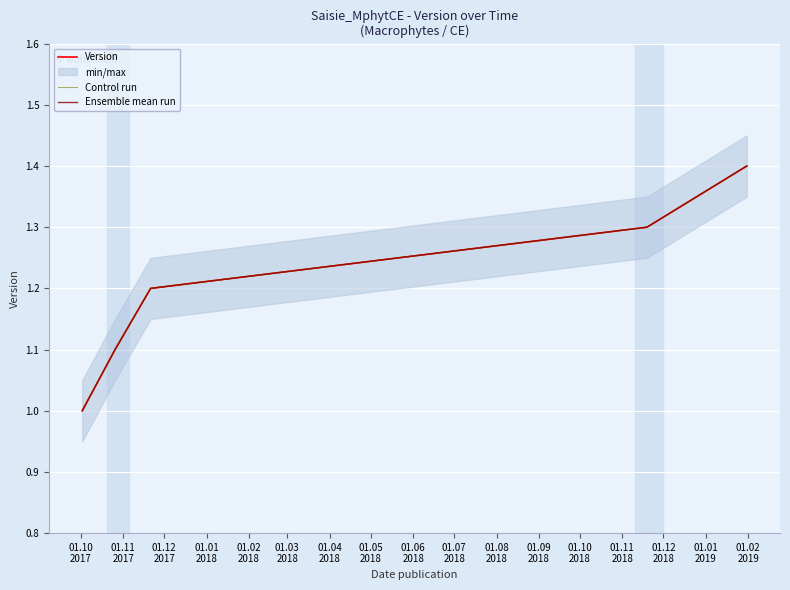

Does the chart display data point markers on the line(s)?

No